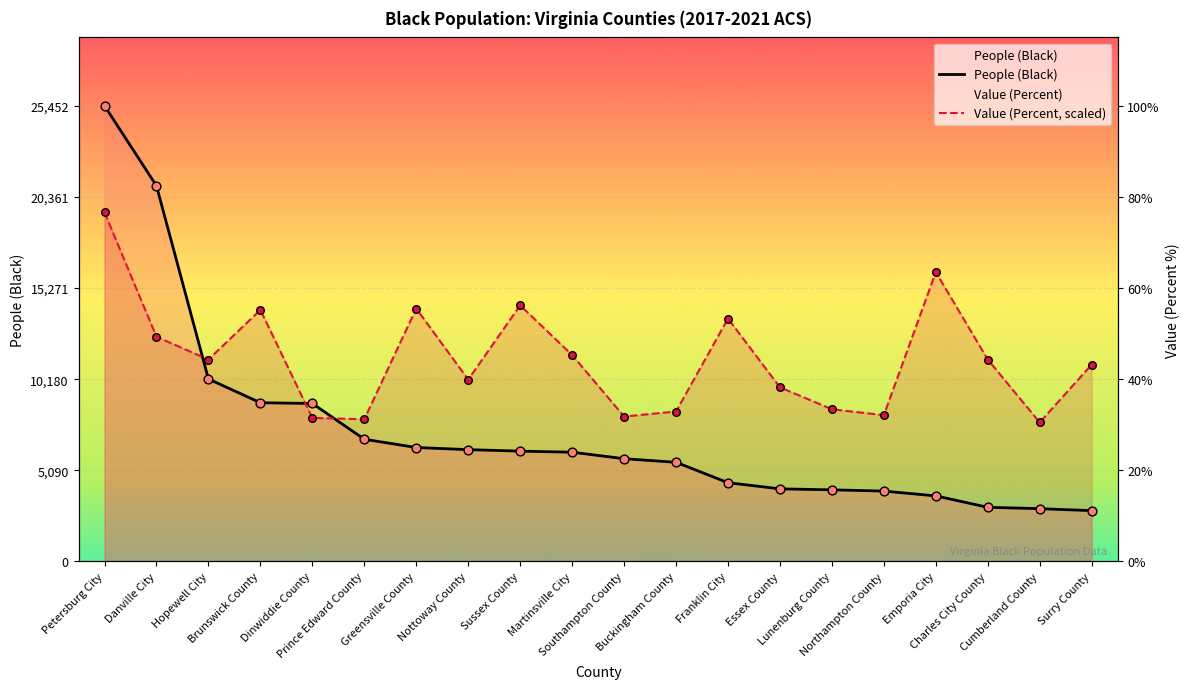

Which series contains the lowest Y value?

People (Black)